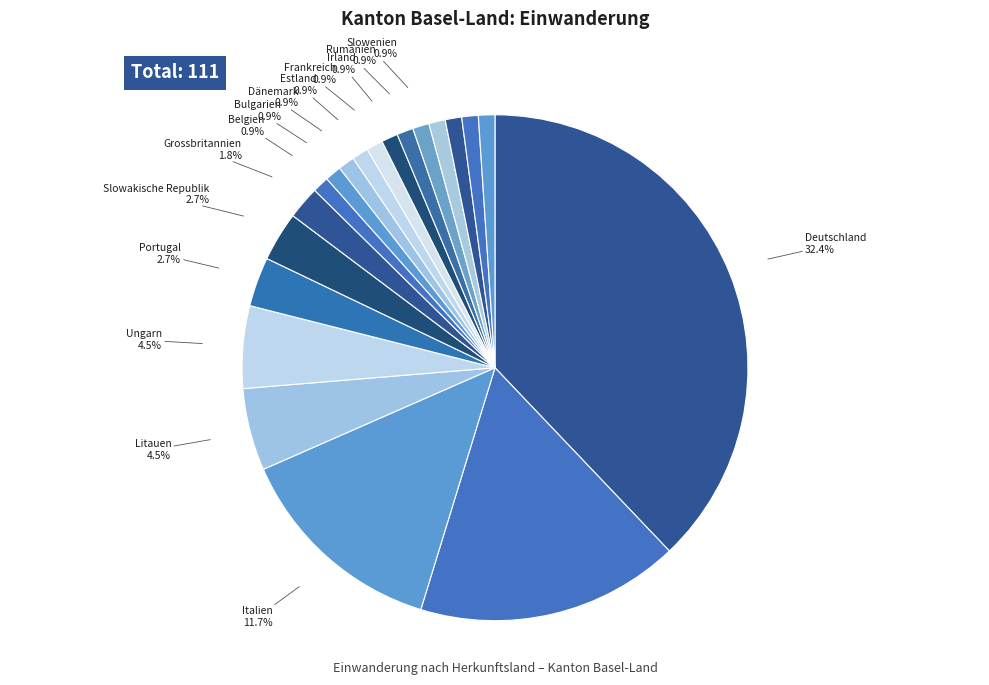

Rank the categories by value from lowest to highest.

Belgien, Bulgarien, Dänemark, Estland, Frankreich, Irland, Rumänien, Slowenien, Zypern, Asien, Amerika, Afrika, Grossbritannien, Portugal, Slowakische Republik, Litauen, Ungarn, Italien, Polen, Deutschland